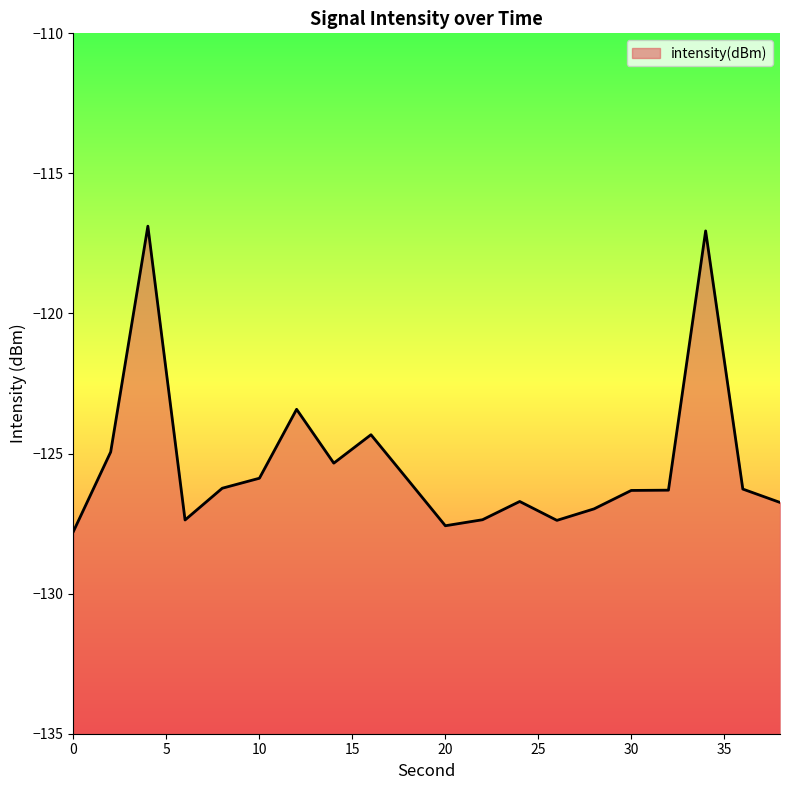

Count the number of categories in the chart.

20